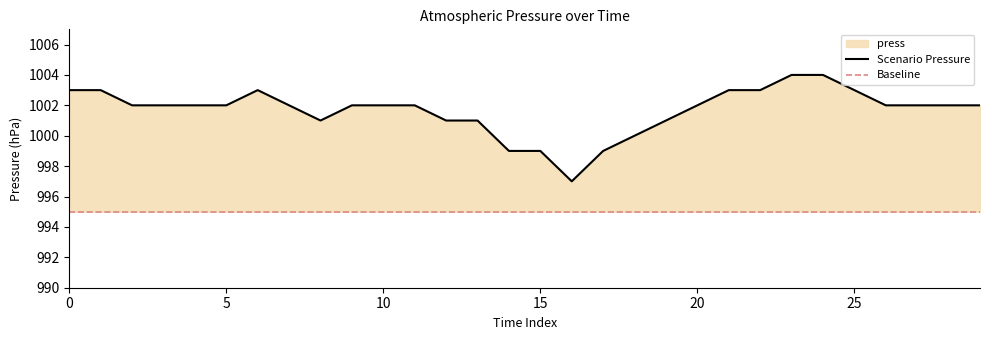

Reading left to right, transcribe all the data shown in this chart.

1003	1003	1002	1002	1002	1002	1003	1002	1001	1002	1002	1002	1001	1001	999	999	997	999	1000	1001	1002	1003	1003	1004	1004	1003	1002	1002	1002	1002